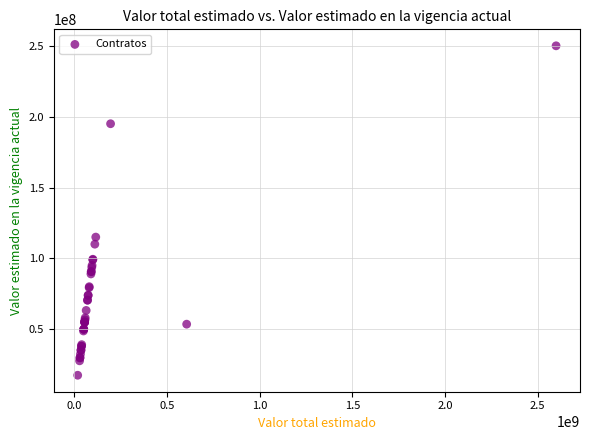

What Y value in the scatter plot is closest to 133750000?

115000000